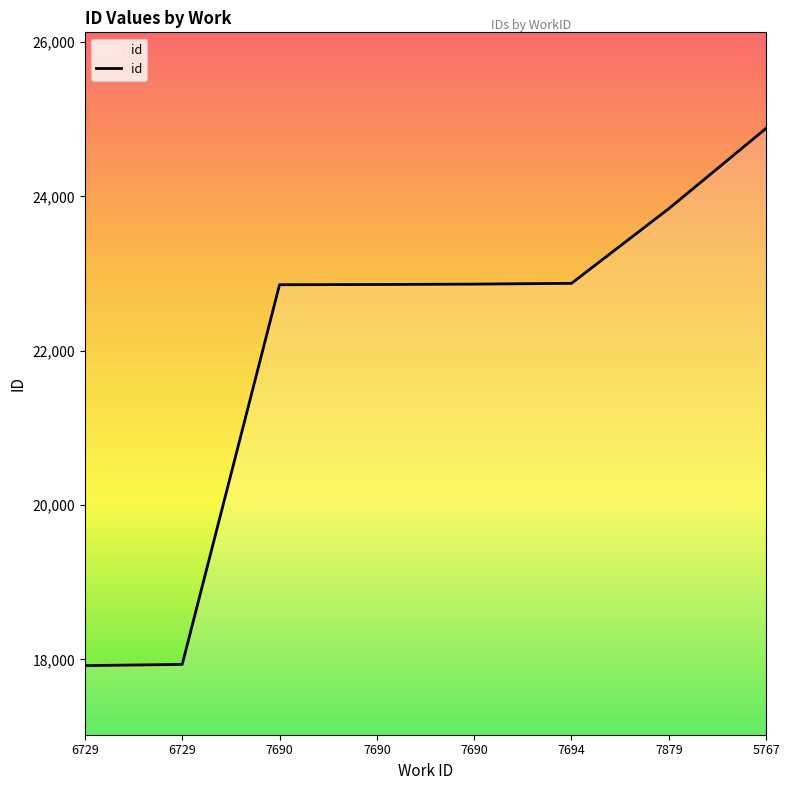

Reading right to left, transcribe all the data shown in this chart.

5767=24882	7879=23841	7694=22873	7690=22863	7690=22858	7690=22855	6729=17934	6729=17919